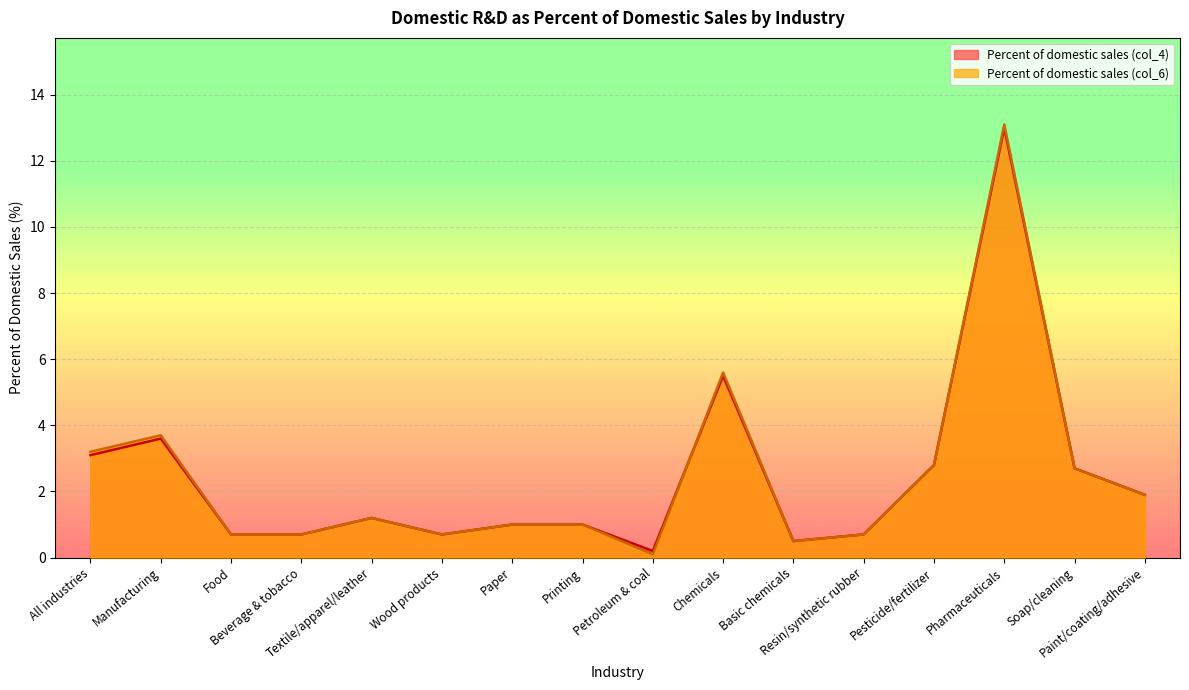

Rank the series at Chemicals from lowest to highest value.

Percent of domestic sales (col_4), Percent of domestic sales (col_6)